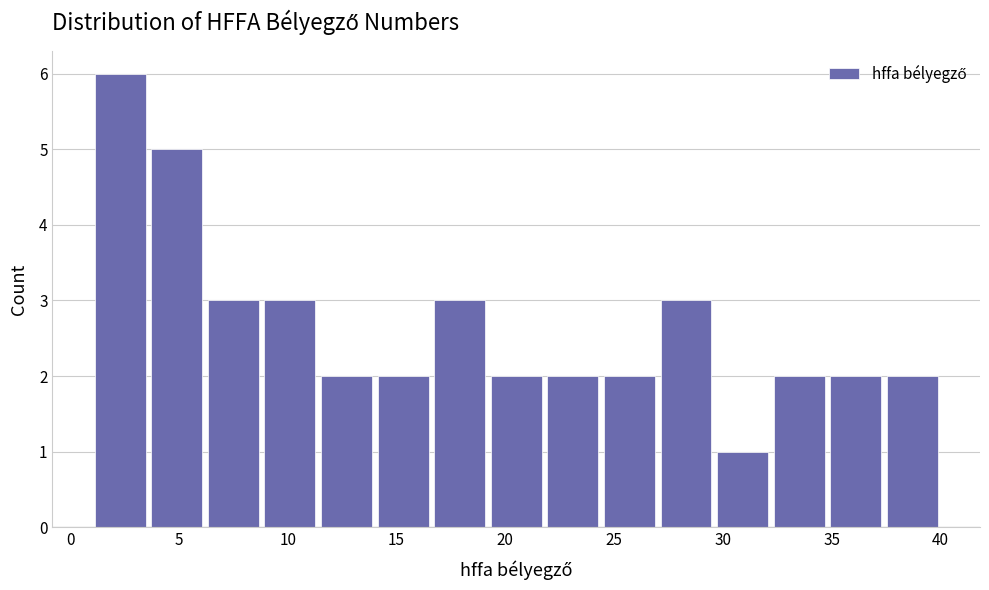

Which range on the x-axis has the tallest bar?

1.0 to 3.6